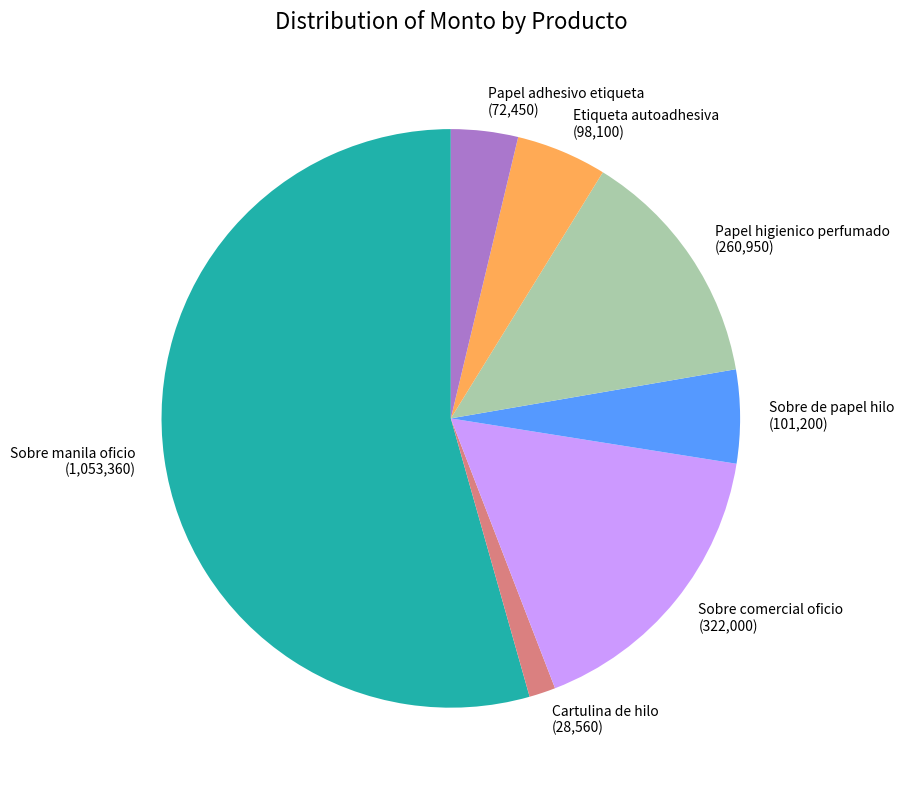

Does Sobre manila oficio account for over 50% of the chart?

Yes